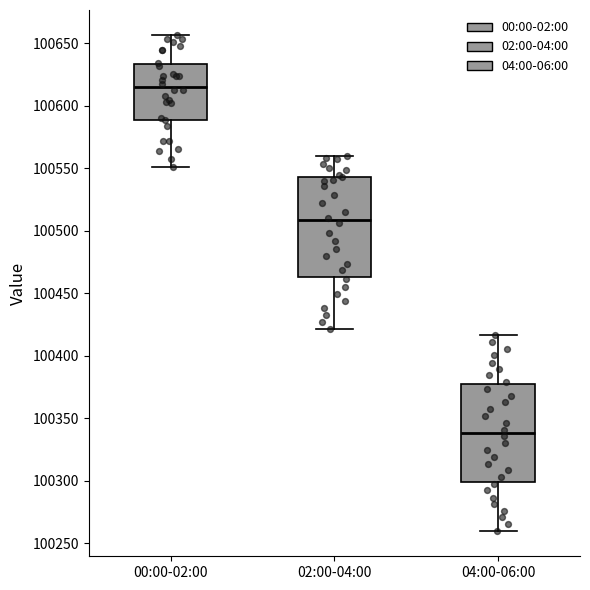

Where is the upper edge of the box for 02:00-04:00 on the y-axis? The values are not printed on the chart, so give them approximately, as read against the axis.

100545